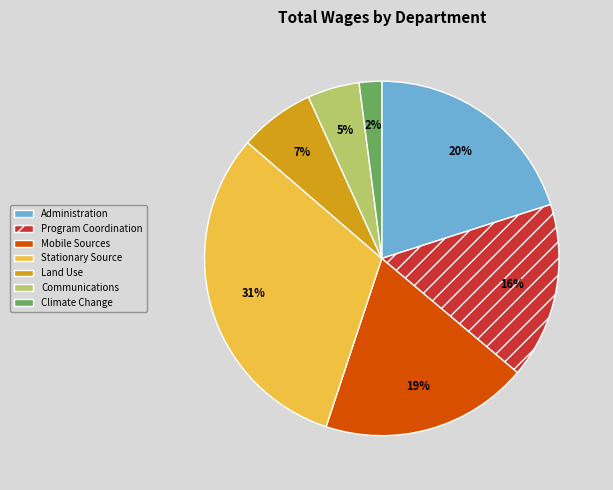

Is there any slice that represents more than half of the pie?

No